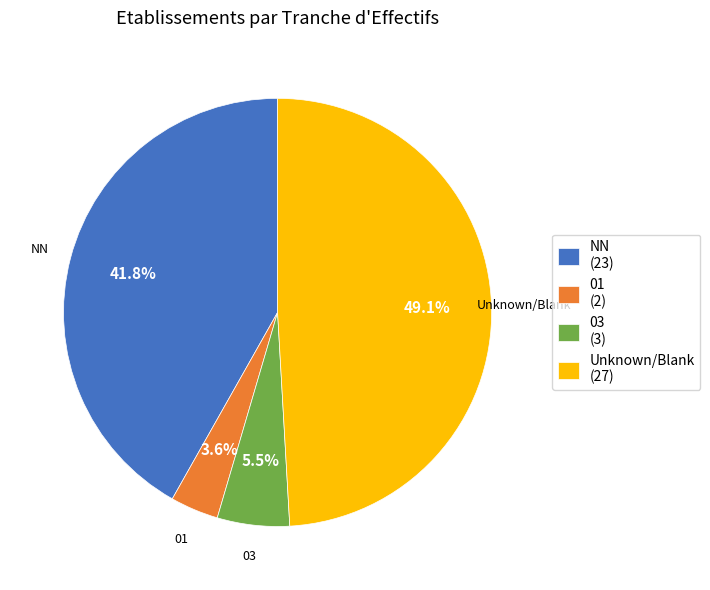

Rank the categories by value from highest to lowest.

Unknown/Blank (27), NN (23), 03 (3), 01 (2)